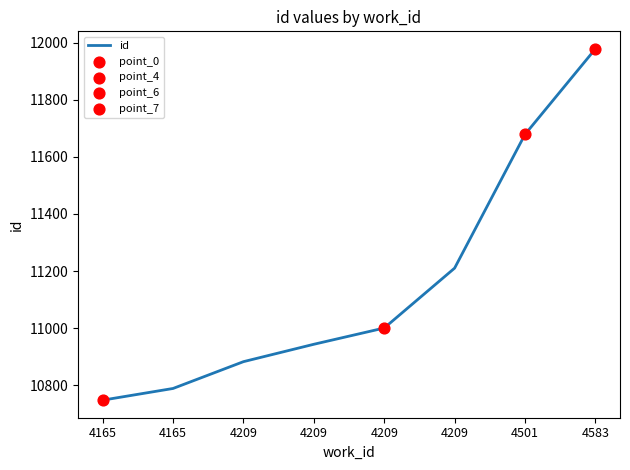

How many lines are shown in the chart?

1